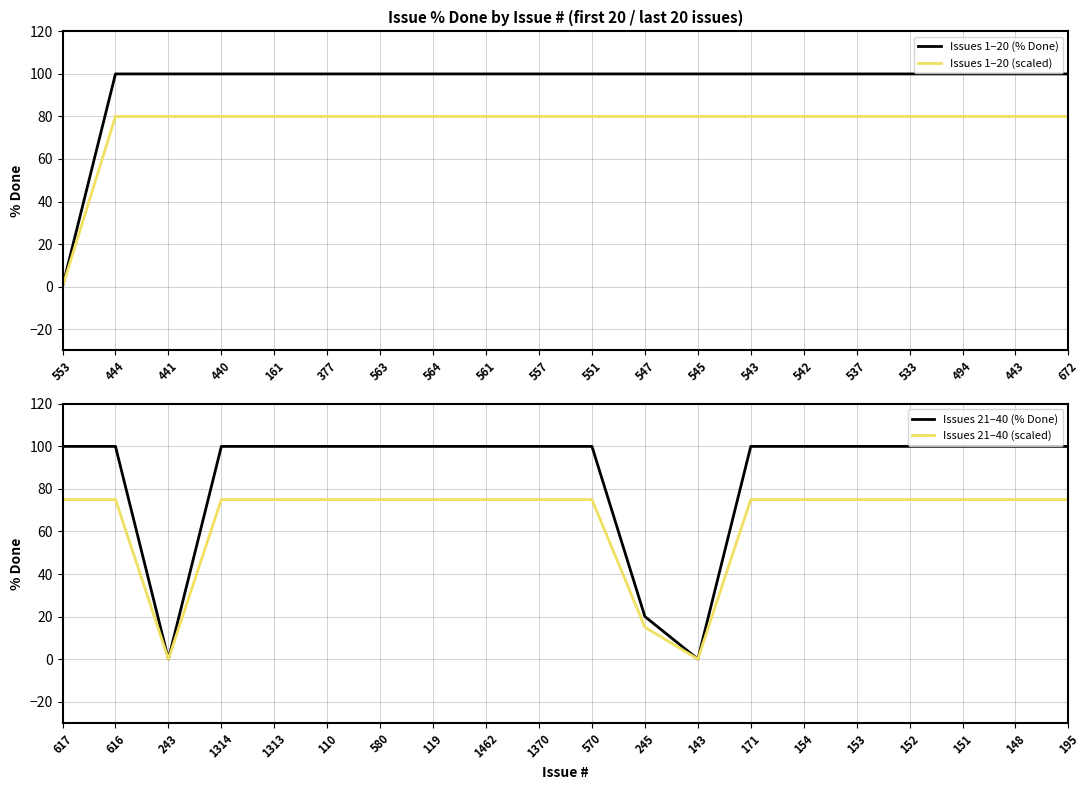

How many values in the Issues 21–40 (scaled) series are below 75?

3